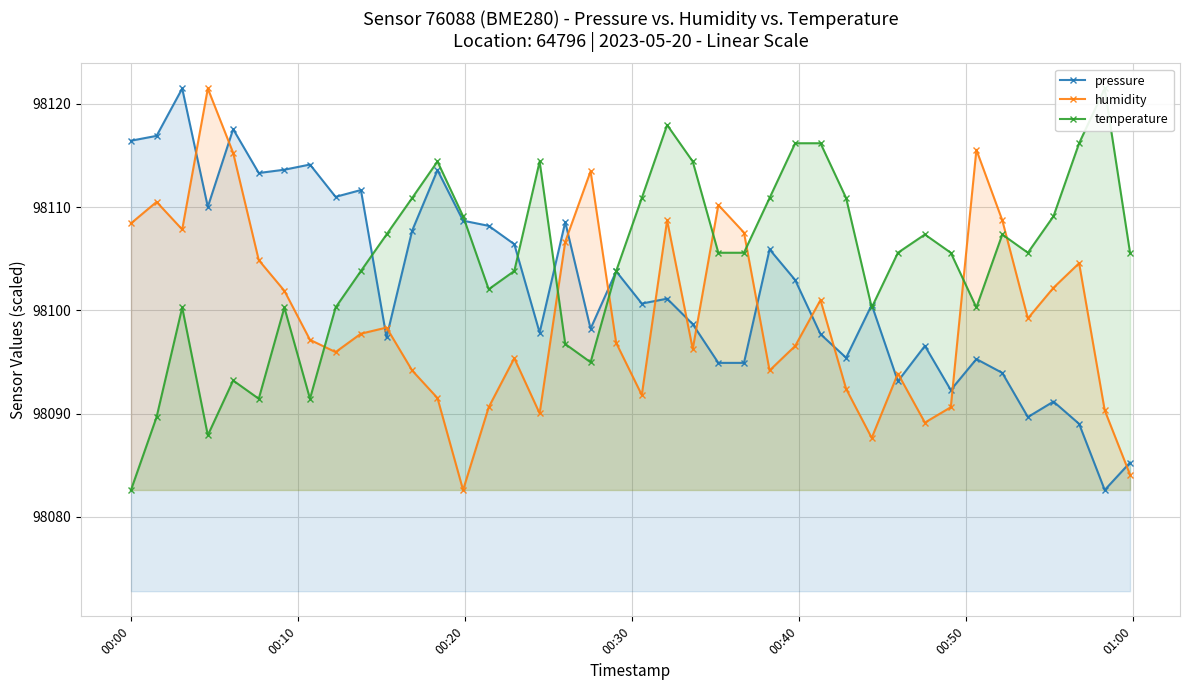

What is the minimum value for temperature?

98082.6